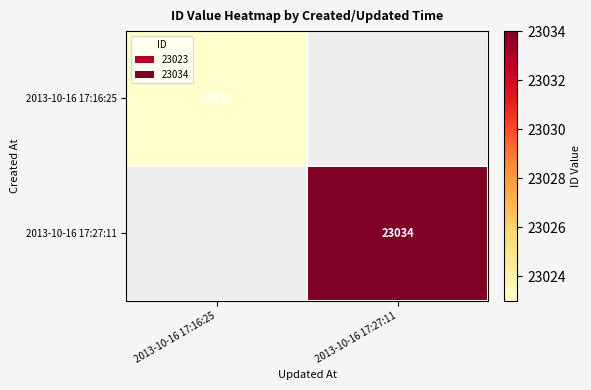

The value of 2013-10-16 17:27:11 at 2013-10-16 17:27:11 is 23034. True or false?

True